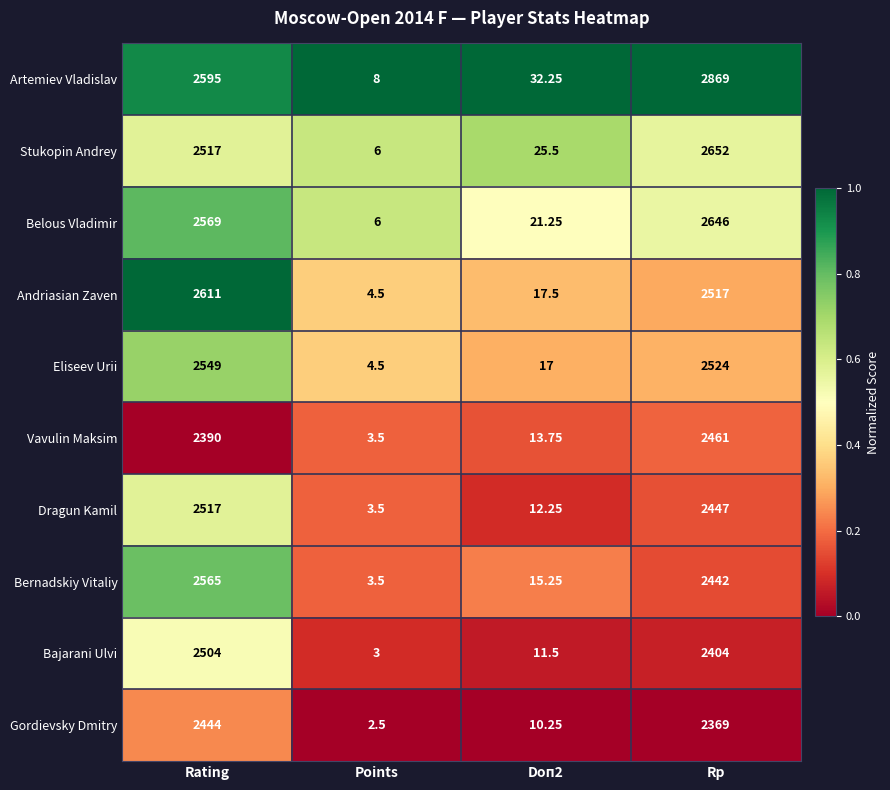

Between Points and Doп2, which series saw the biggest shift?

Artemiev Vladislav